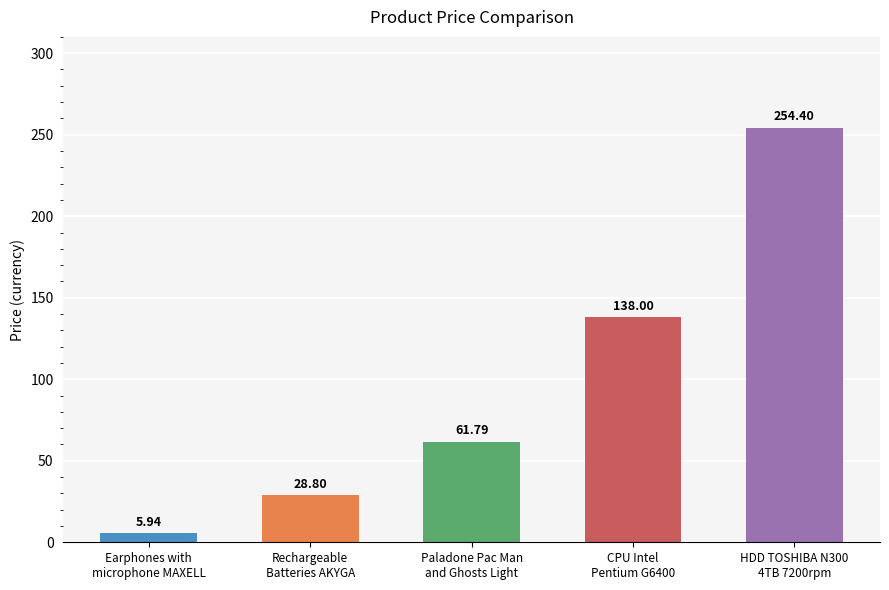

What is the average value?

97.8